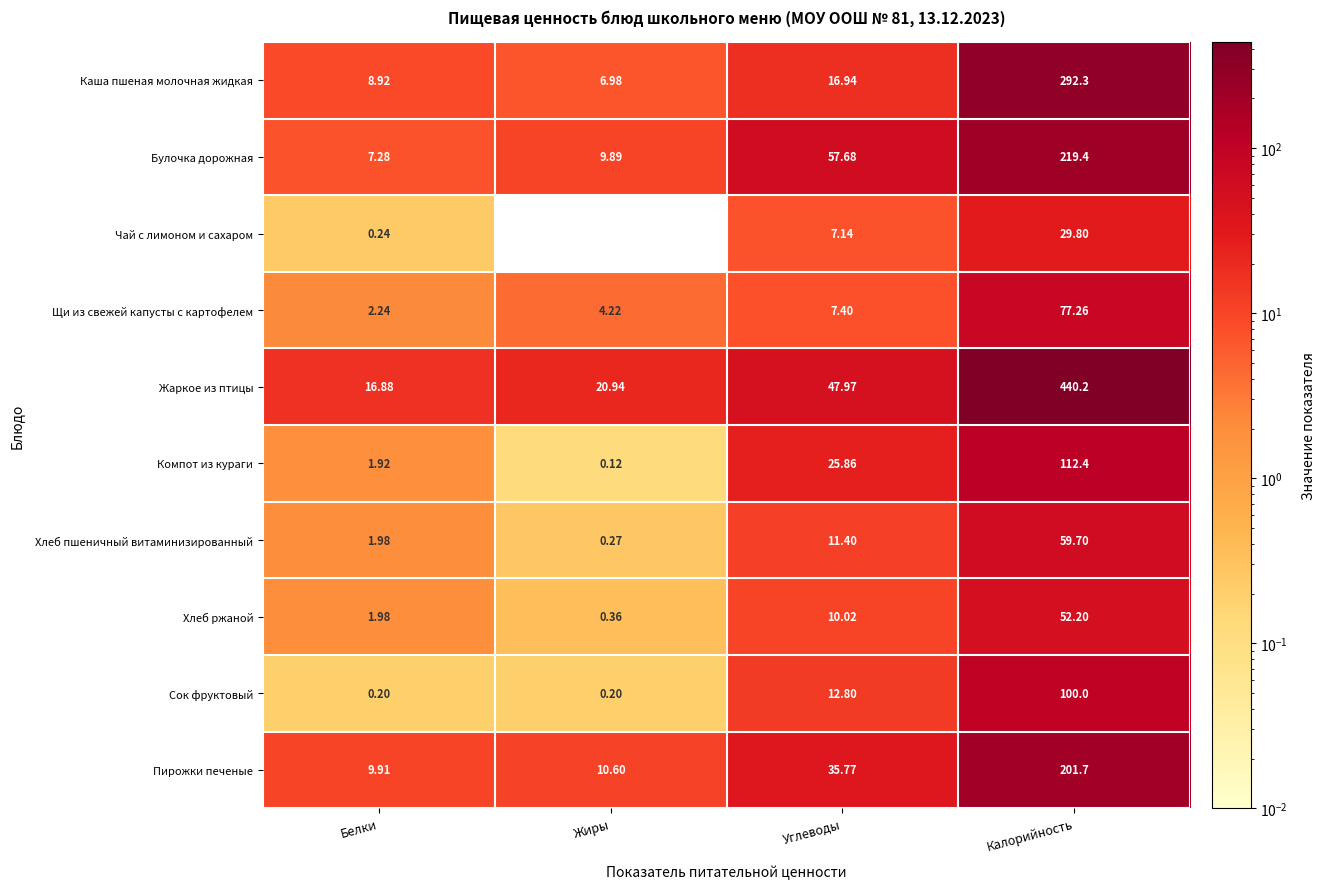

At which label is Компот из кураги closest to 56?

Углеводы